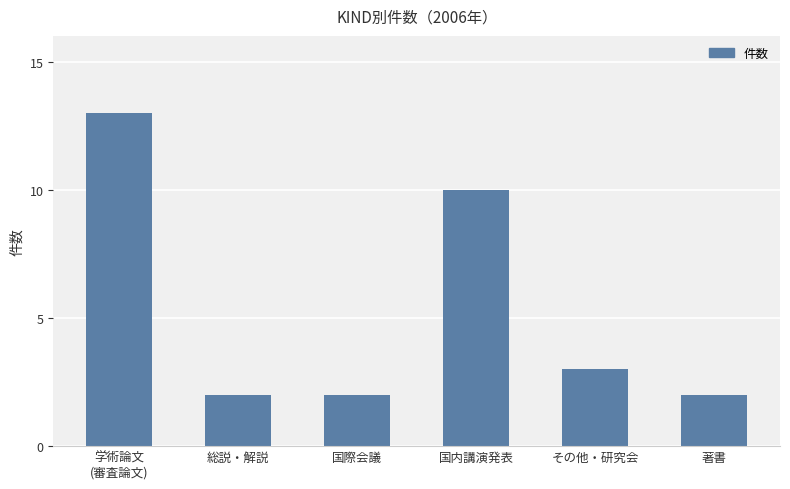

How many bars are there in total?

6